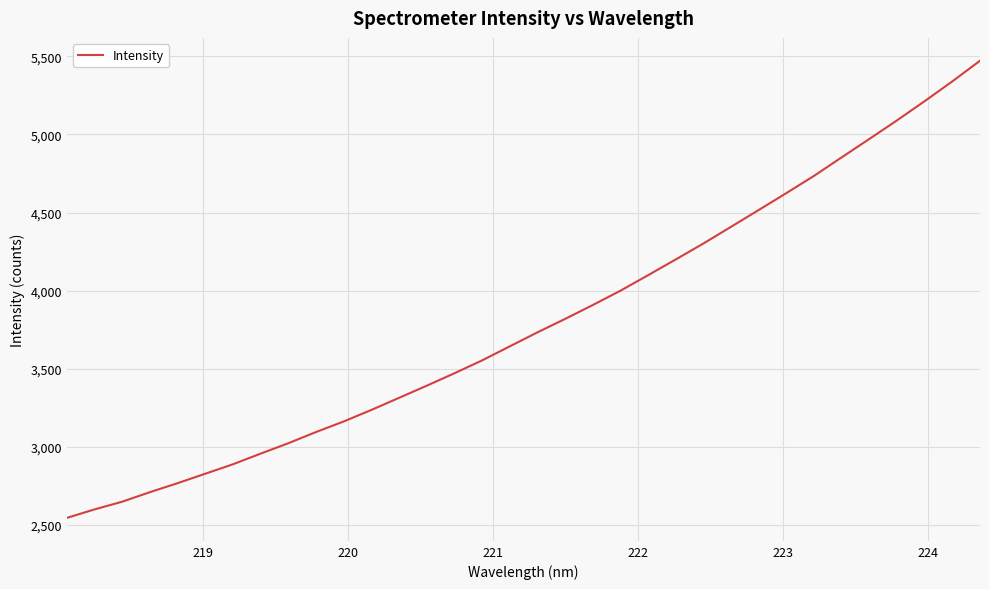

What is the maximum value shown in the chart?

5472.0